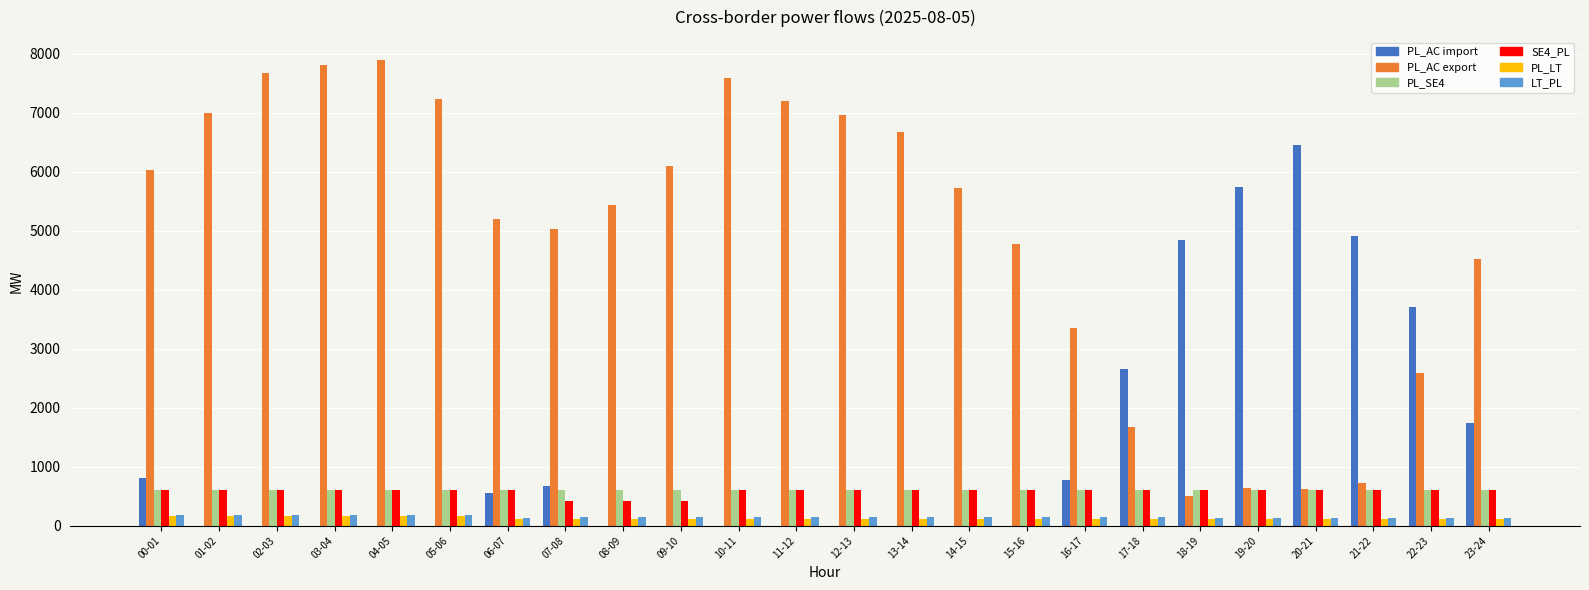

The value of PL_AC export at 16-17 is 3352. True or false?

True